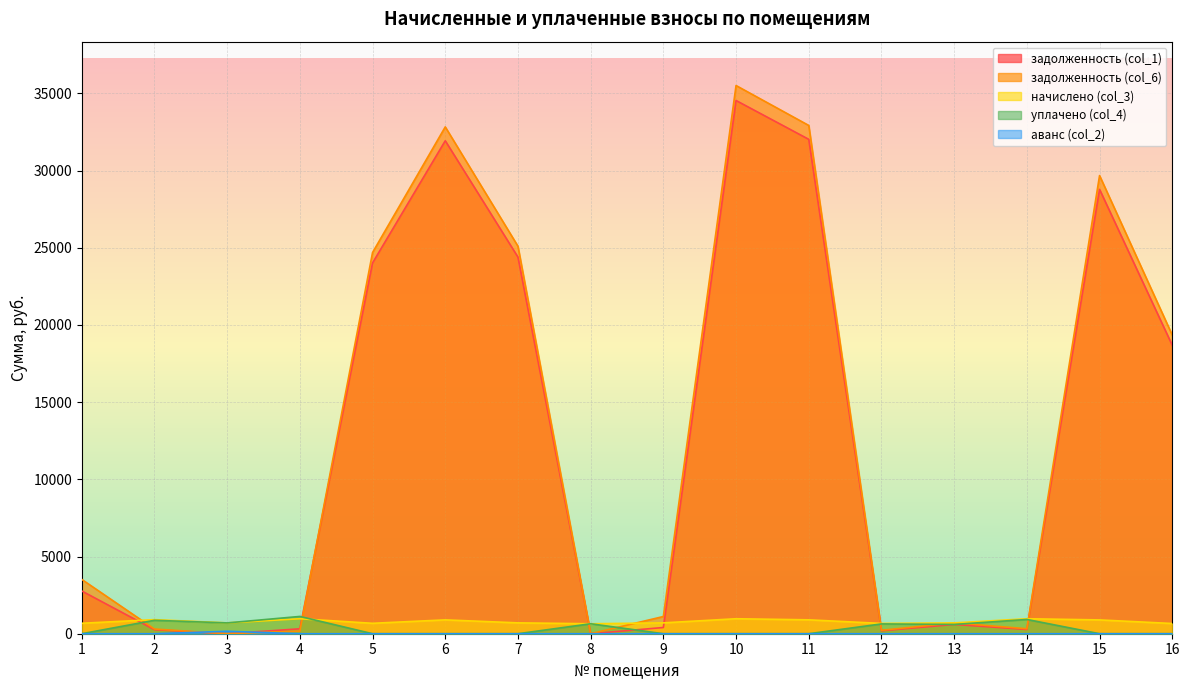

What is the difference between the maximum and second lowest values in the начислено (col_3) series?

308.7